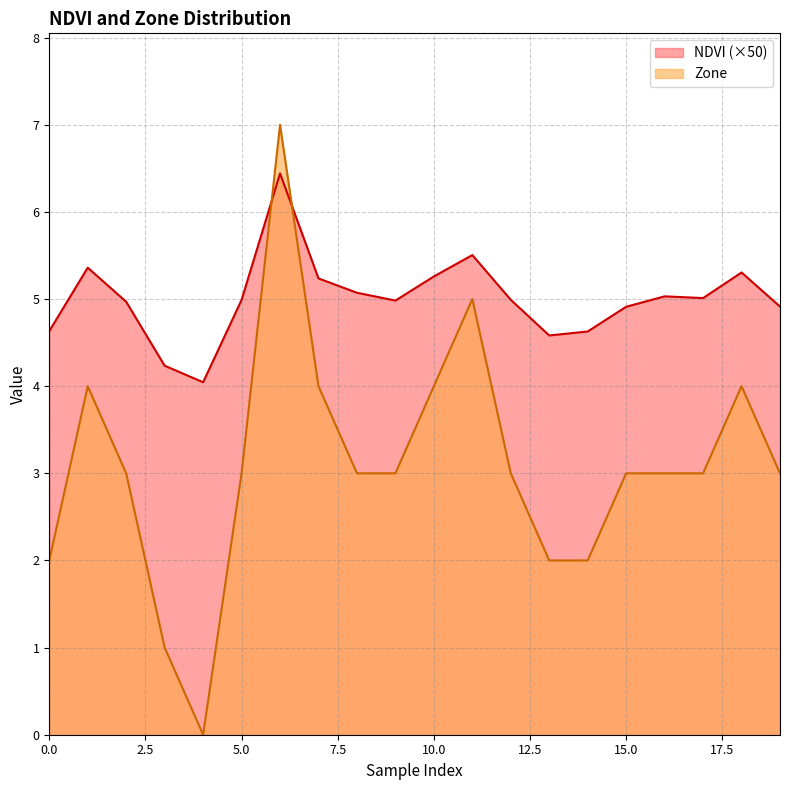

What is the difference between the highest and lowest values at 8?

2.1